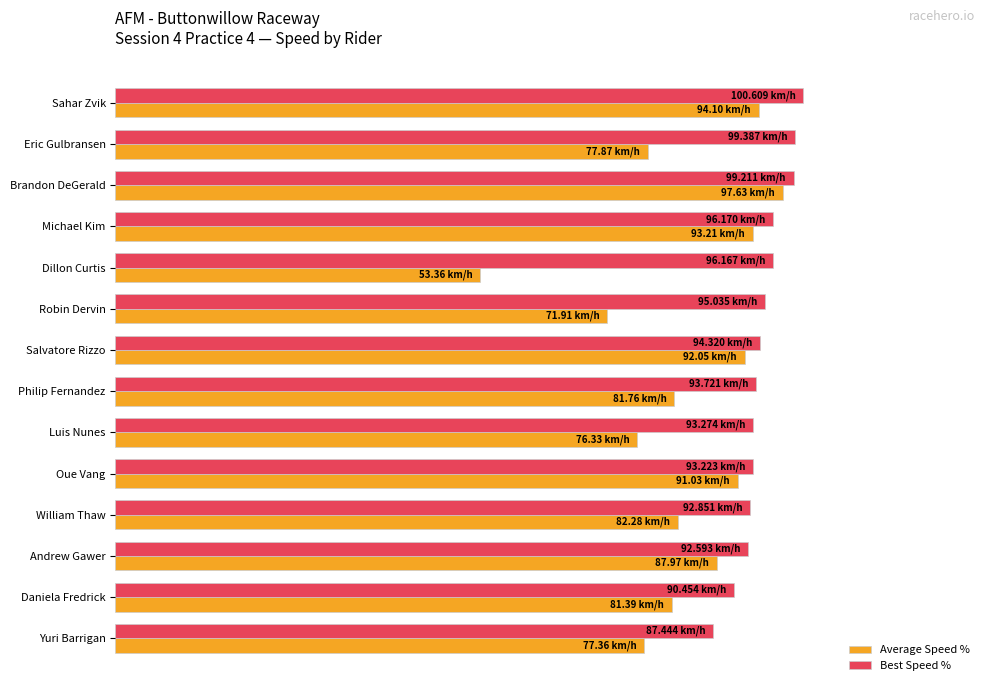

What position from the left is Andrew Gawer?

12